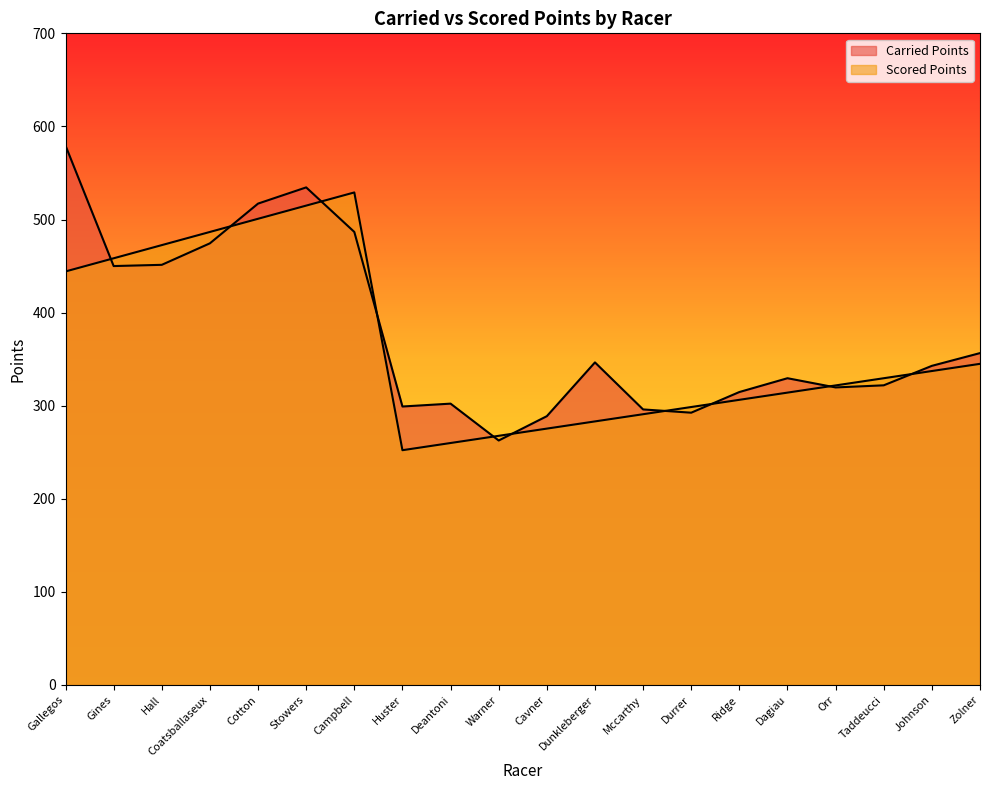

Does the chart display data point markers on the line(s)?

No